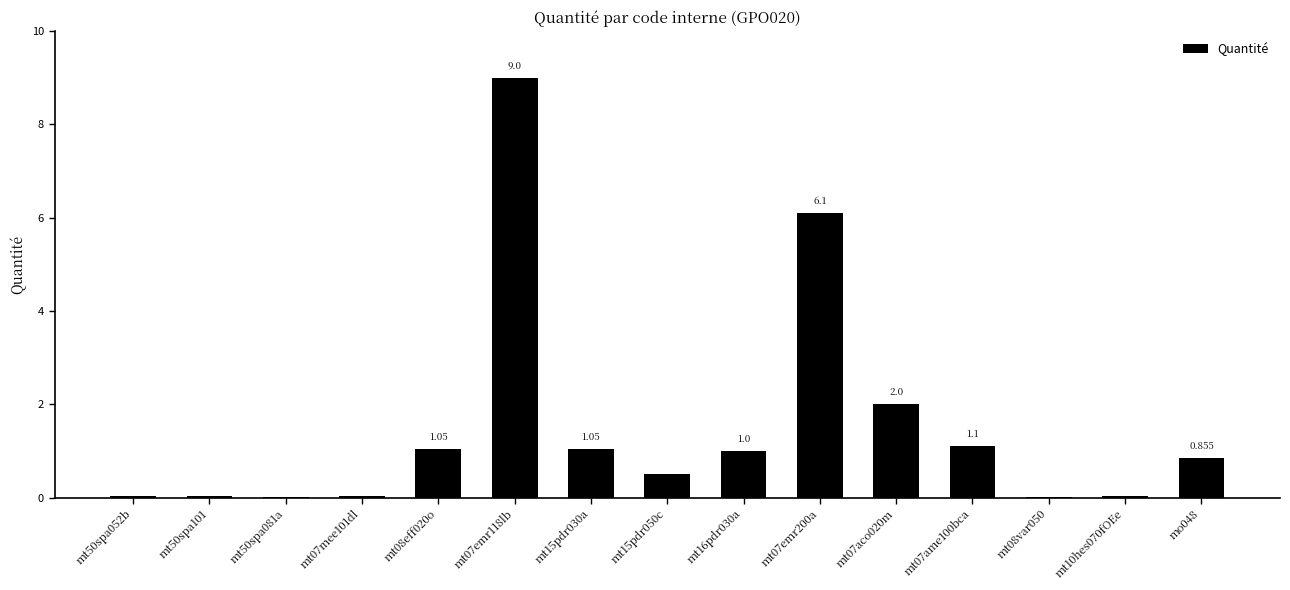

What value does the data have at mt07emr118lb?

9.0